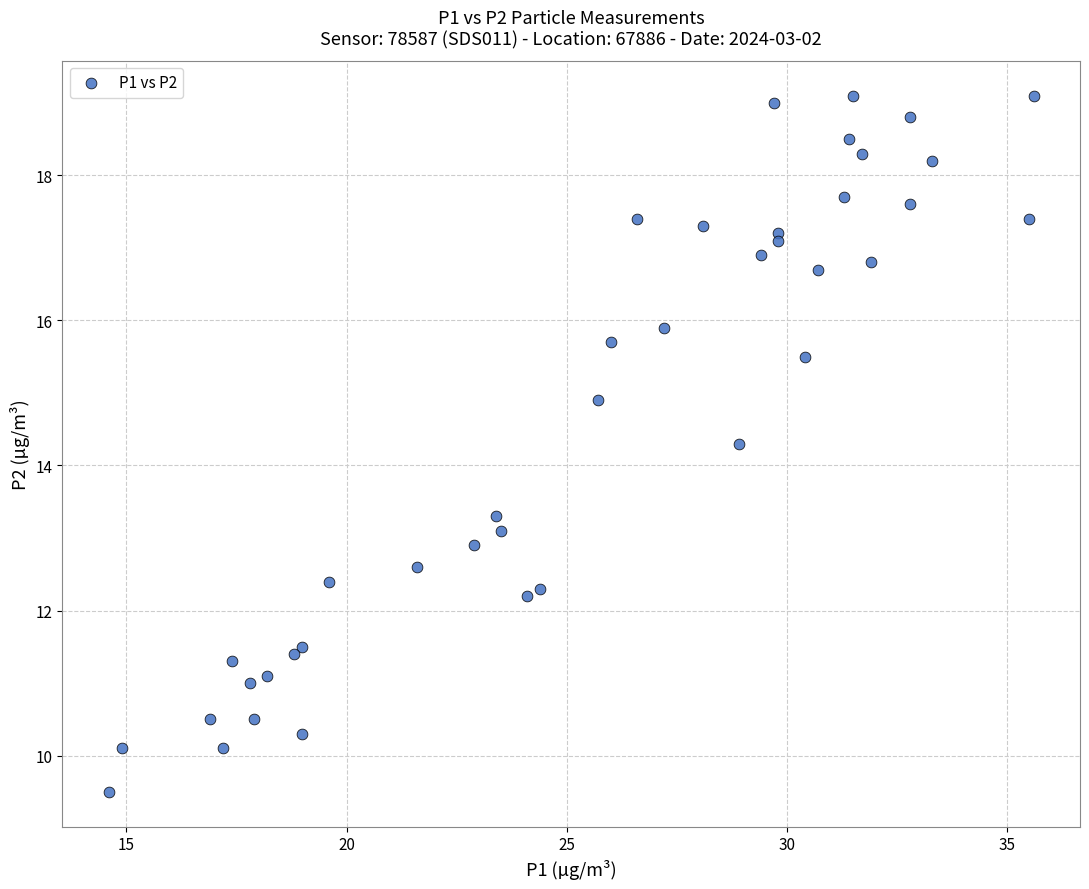

What Y value in the scatter plot is closest to 14?

14.3